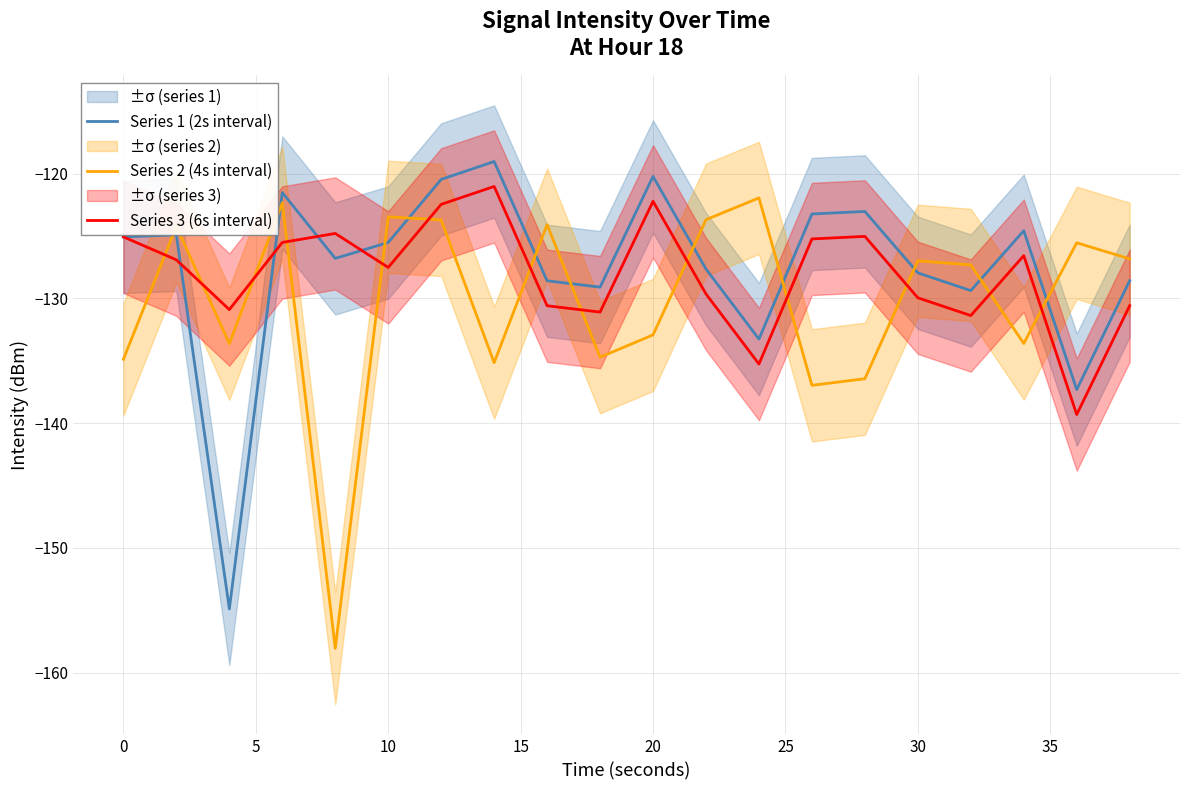

What is the maximum value for Series 3 (6s interval)?

-121.0